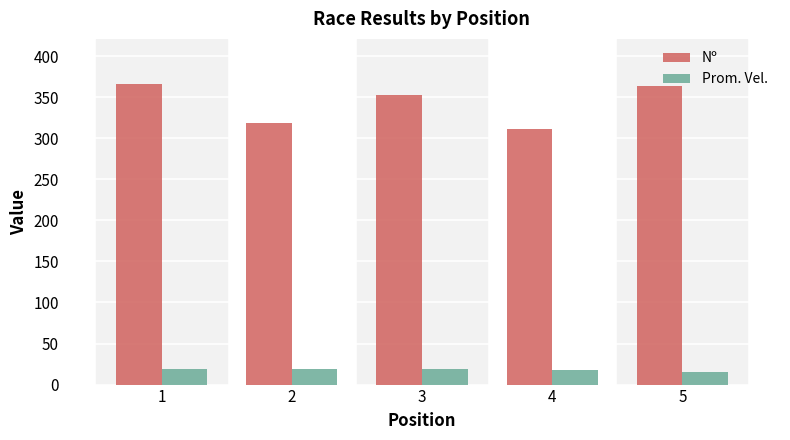

Is the value of Nº at 2 greater than the value of Prom. Vel. at 2?

Yes